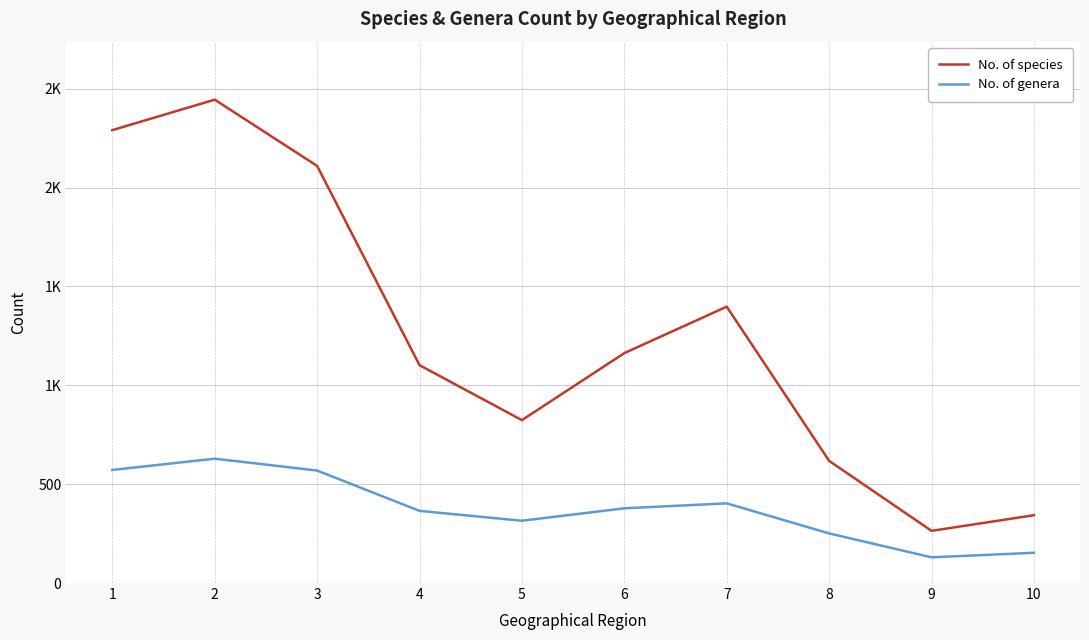

Does the chart have visible grid lines?

Yes